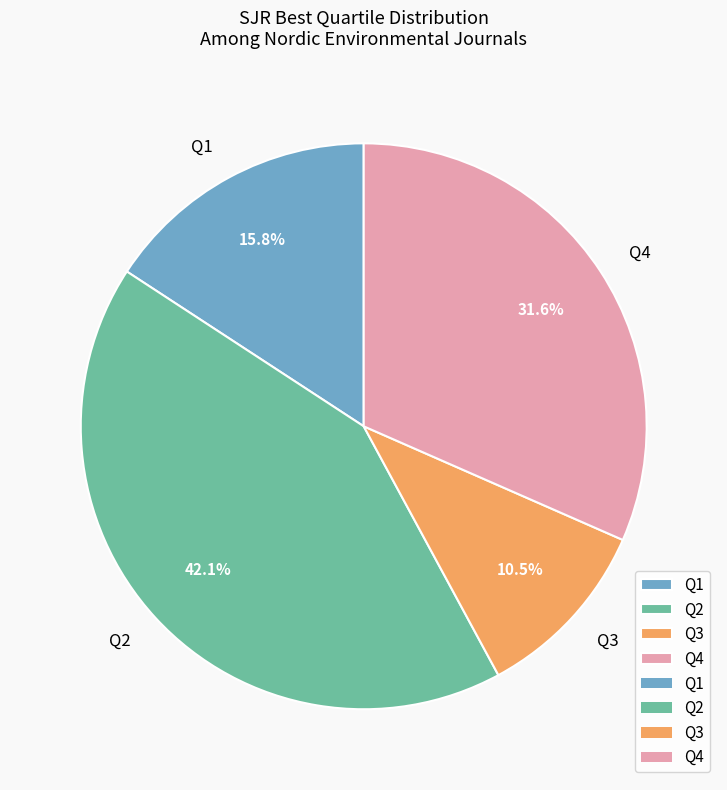

What percentage is the Q4 slice, to the nearest percent?

32%